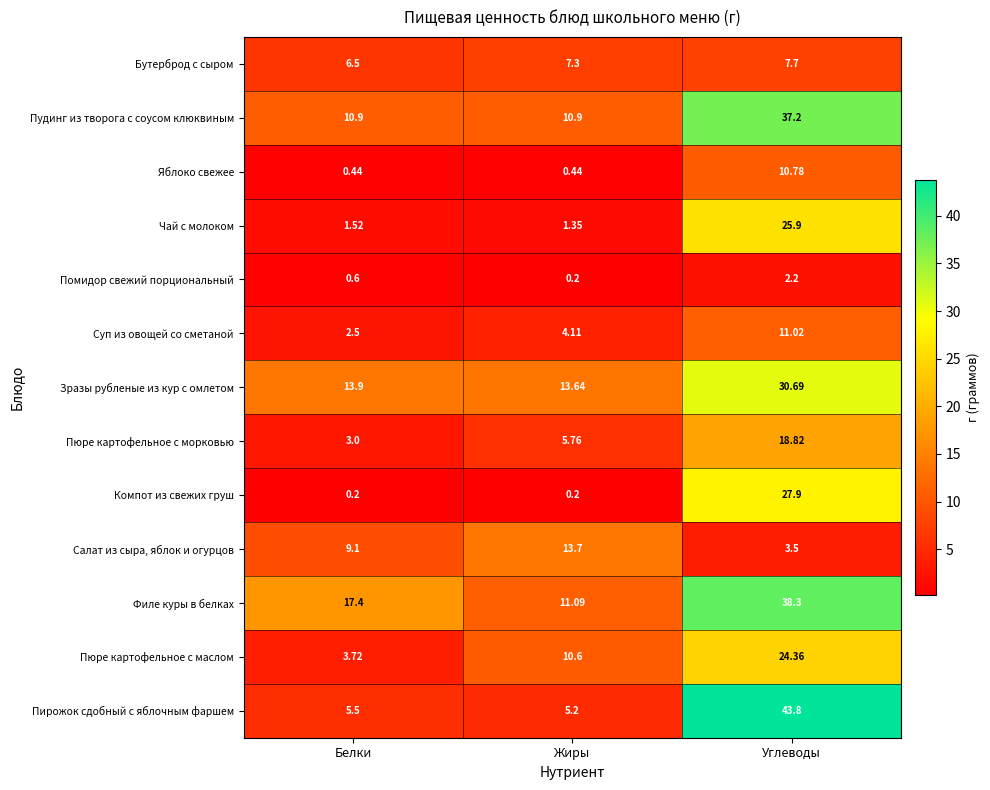

Where is Зразы рубленые из кур с омлетом nearest to the value 22?

Белки